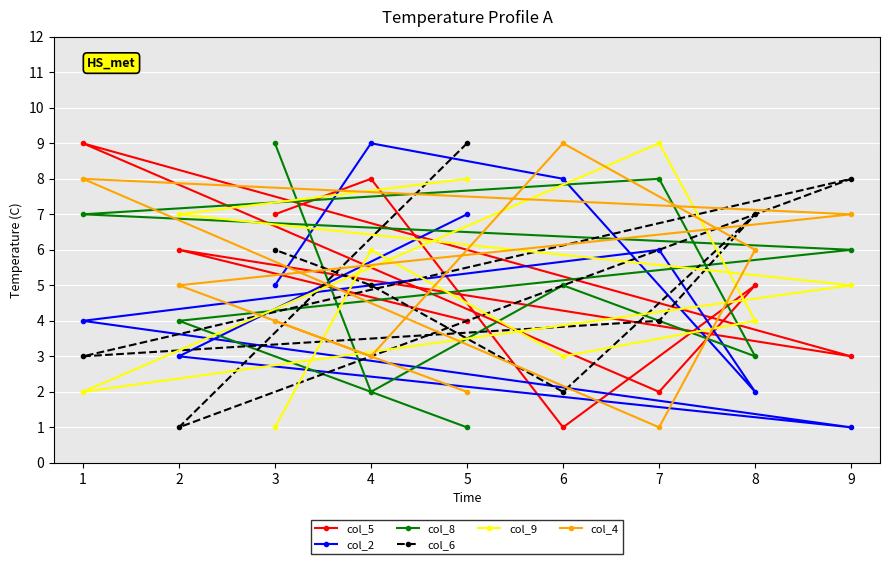

What is the minimum value for col_9?

1